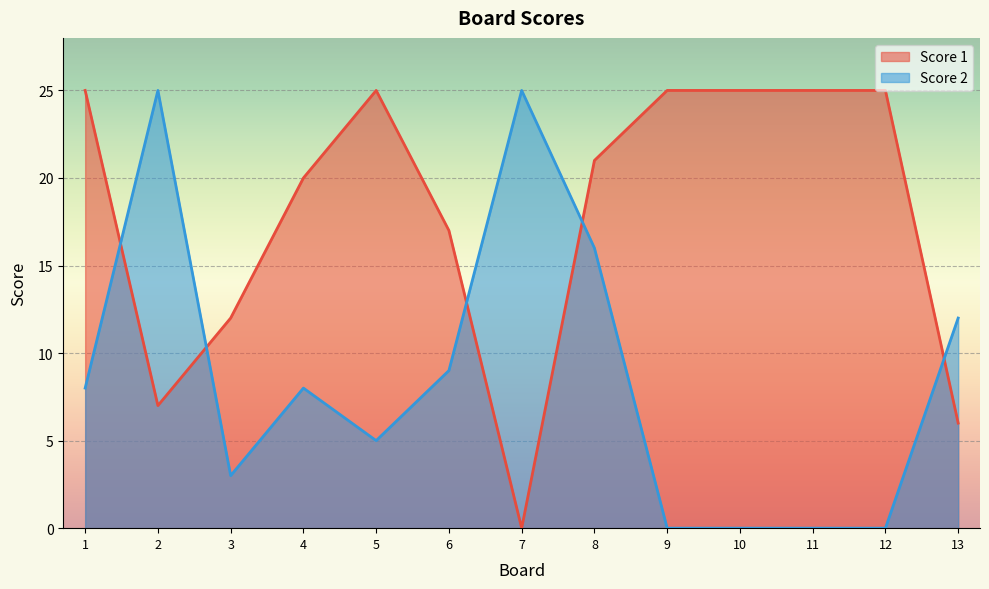

Is the value of Score 1 at 5 greater than the value of Score 2 at 13?

Yes